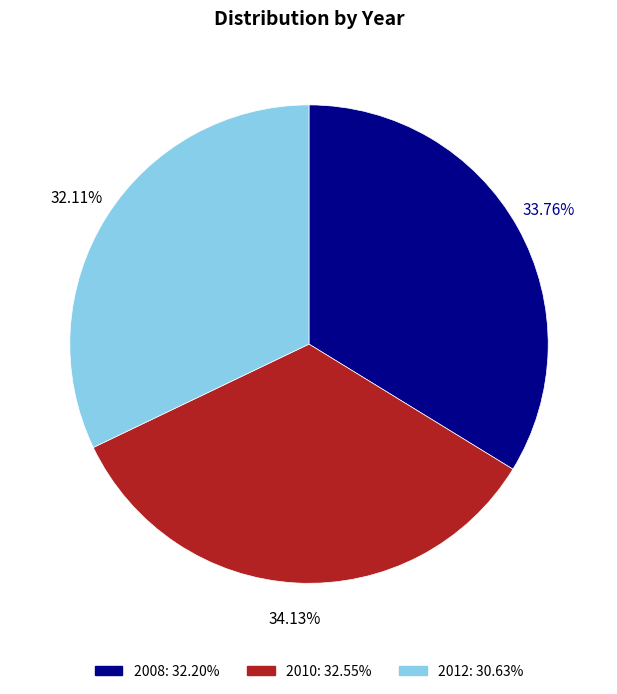

How many slices are in this pie chart?

3